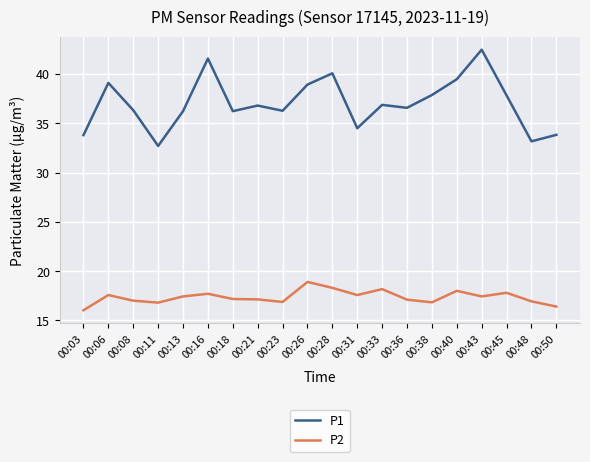

What is the difference between the P1 values at 00:16 and 00:48?

8.4